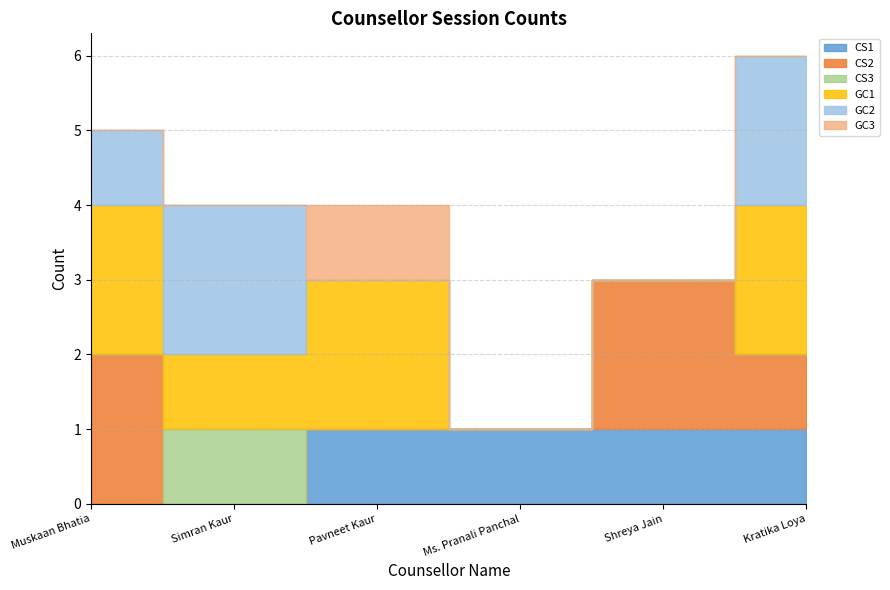

What is the difference between the GC3 values at Pavneet Kaur and Shreya Jain?

1